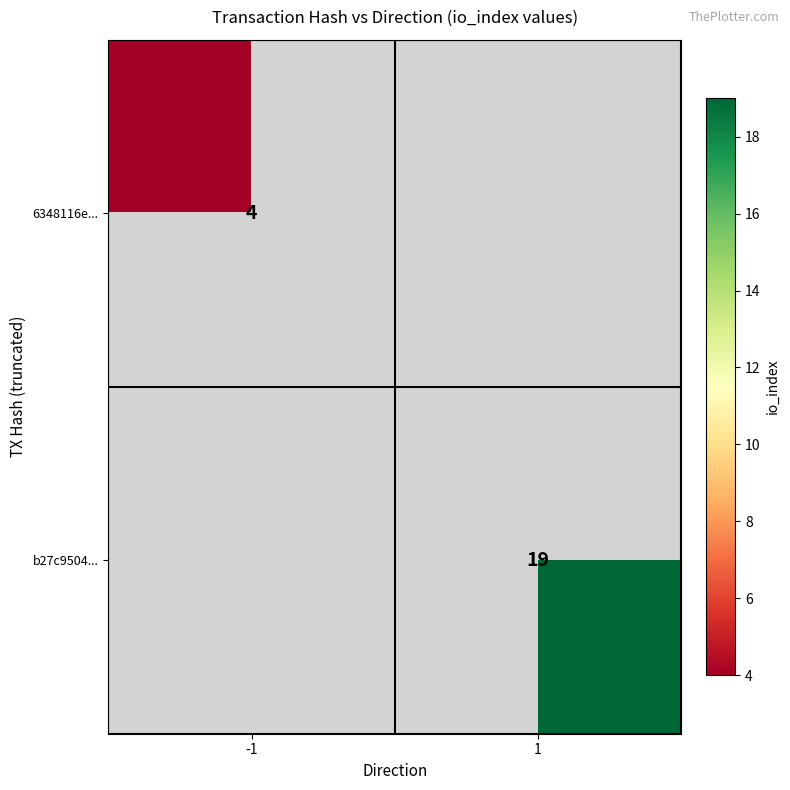

Is it true that b27c9504... equals 8 at 1?

False